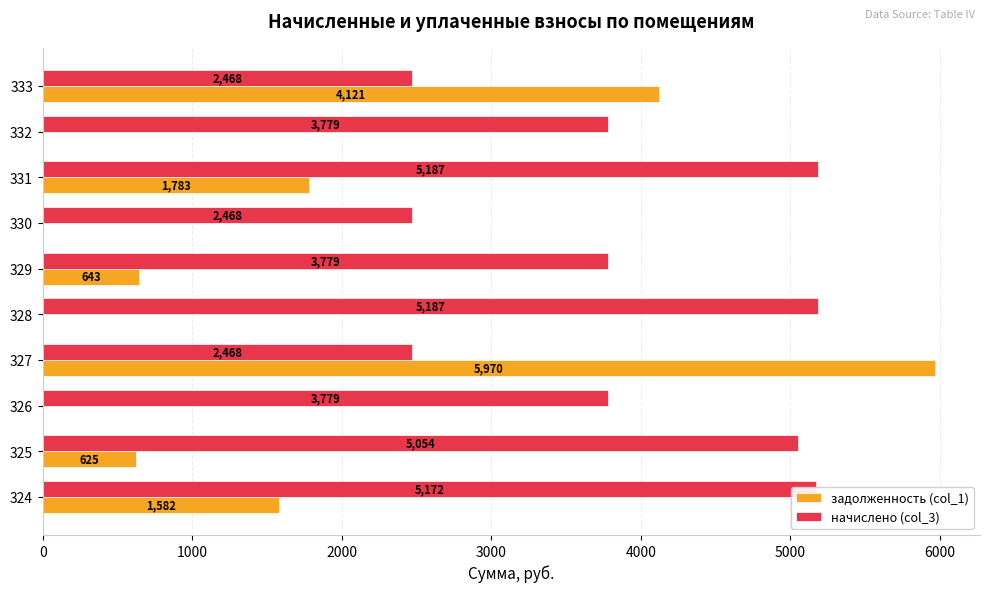

What is the maximum value shown in the chart?

5969.6